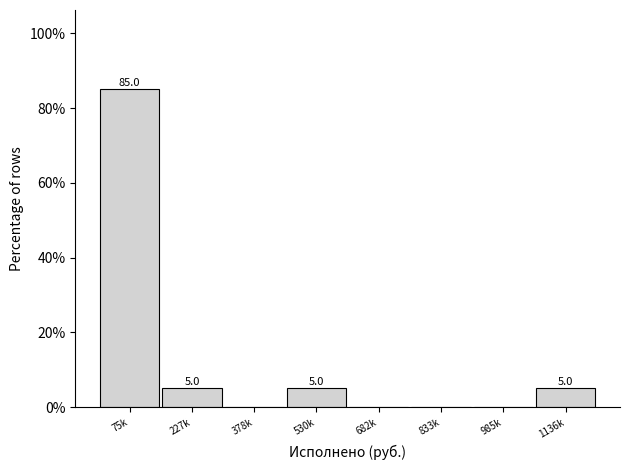

Reading left to right, extract all data points from this chart.

75k=85	227k=5	378k=0	530k=5	682k=0	833k=0	985k=0	1136k=5